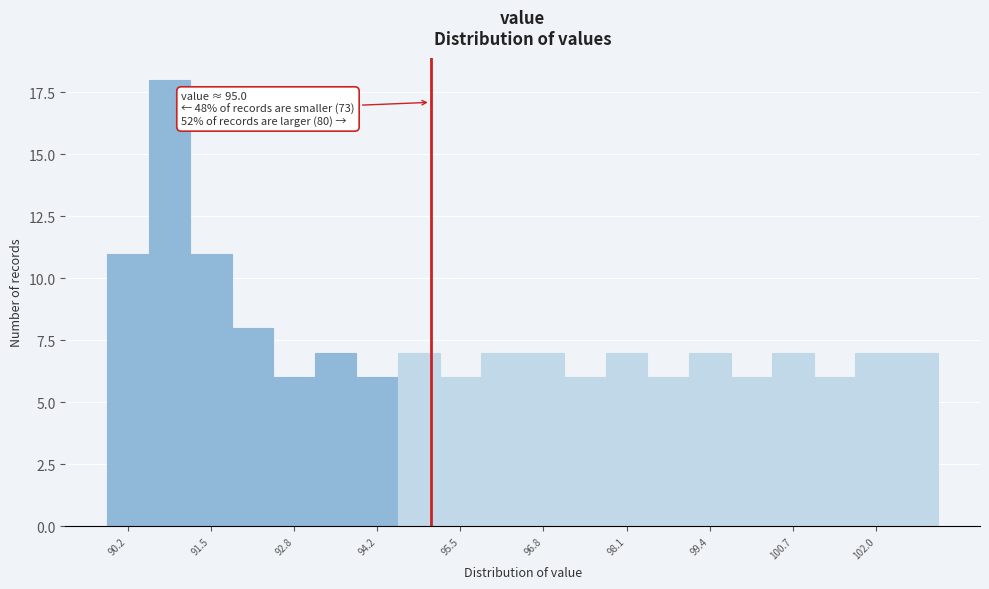

Read against the x-axis, roughly where is the centre of the tallest bar?

90.8